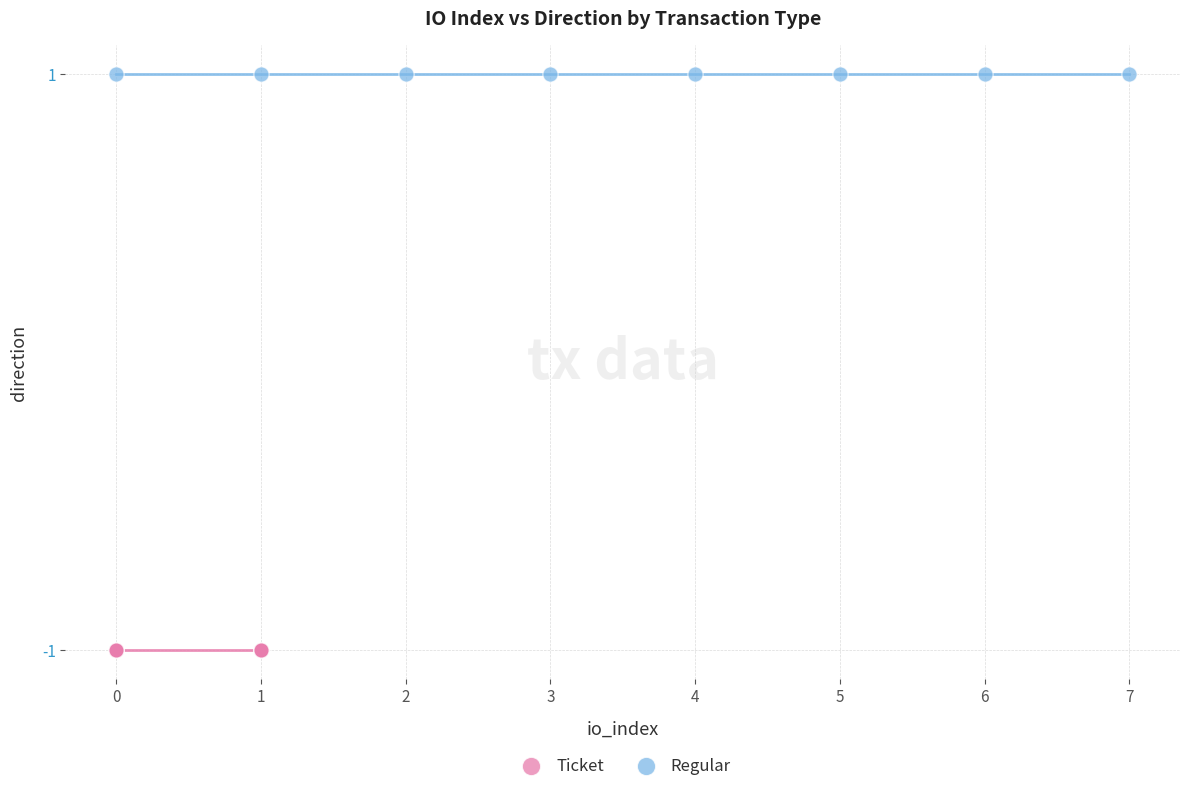

Which series reaches the maximum Y coordinate?

Regular